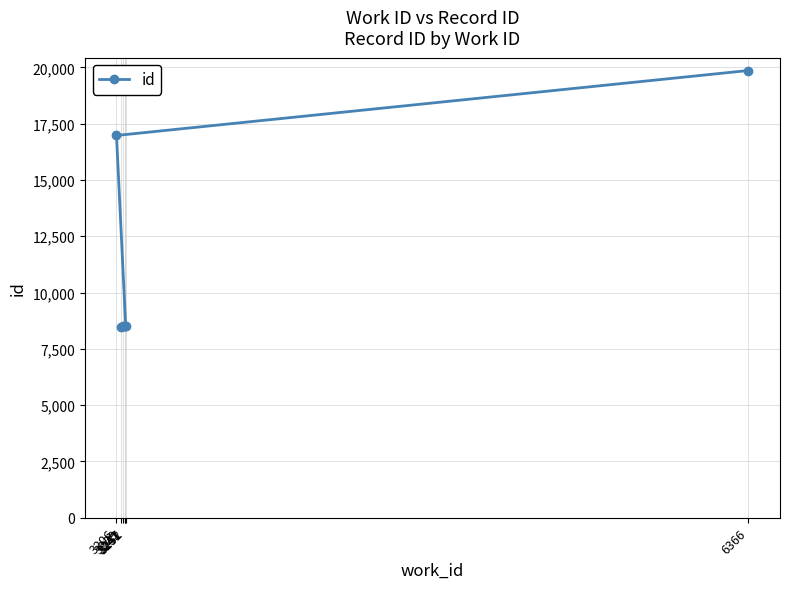

Read the value at 3206, to the nearest 50.

17000